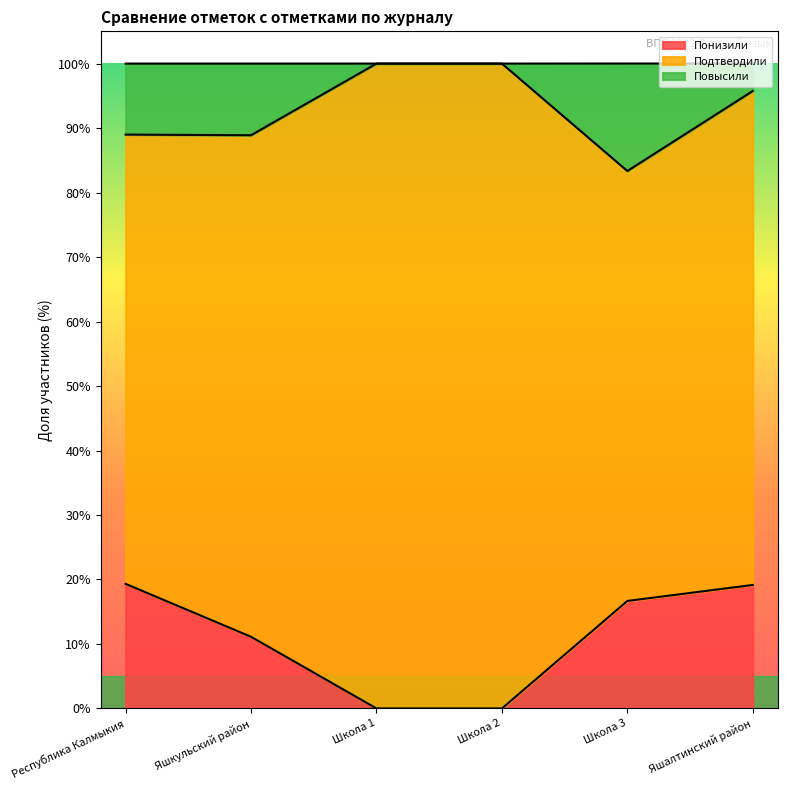

What is the highest value of the Понизили series?

19.3